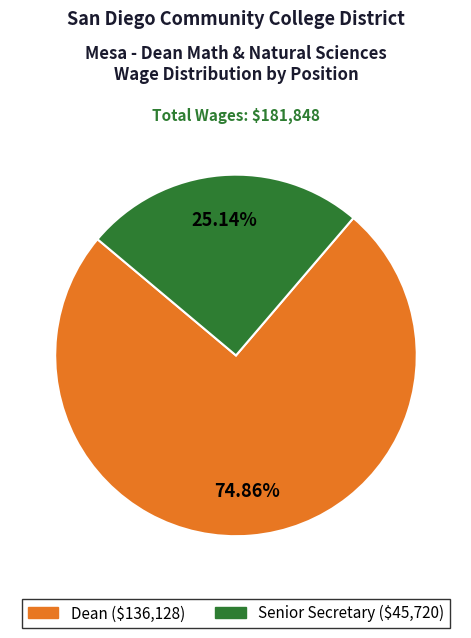

True or false: Dean accounts for 68% of the total.

False